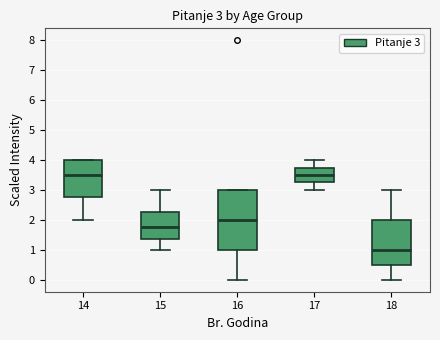

Which box's median line is the lowest?

18